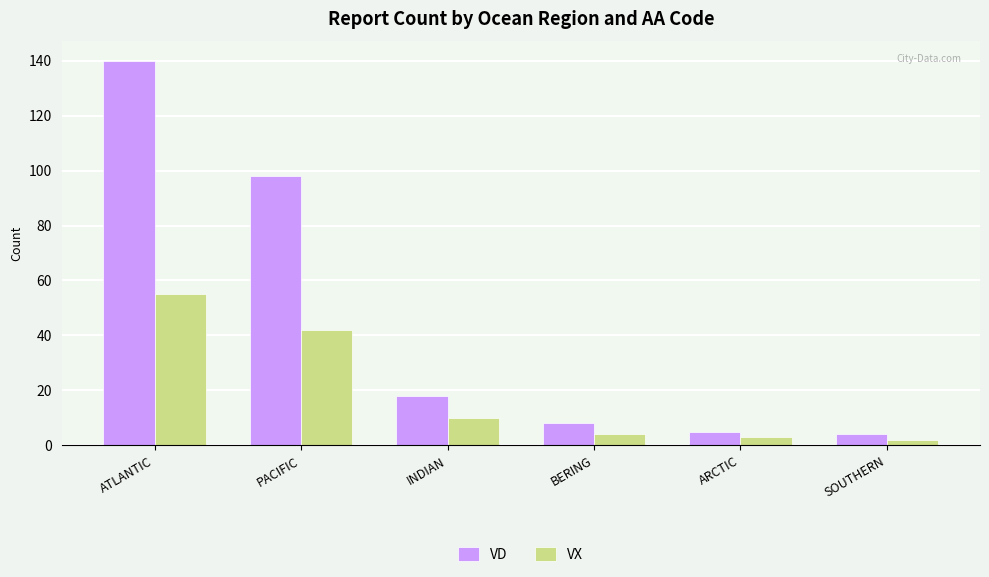

What is the sum of the VD values at PACIFIC and ATLANTIC?

238